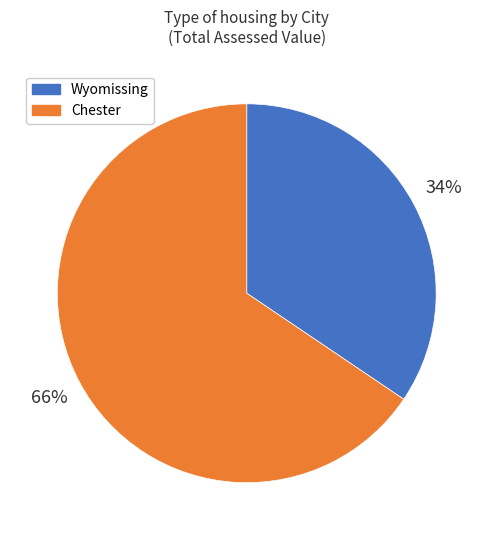

To the nearest percent, what is the average slice percentage?

50%